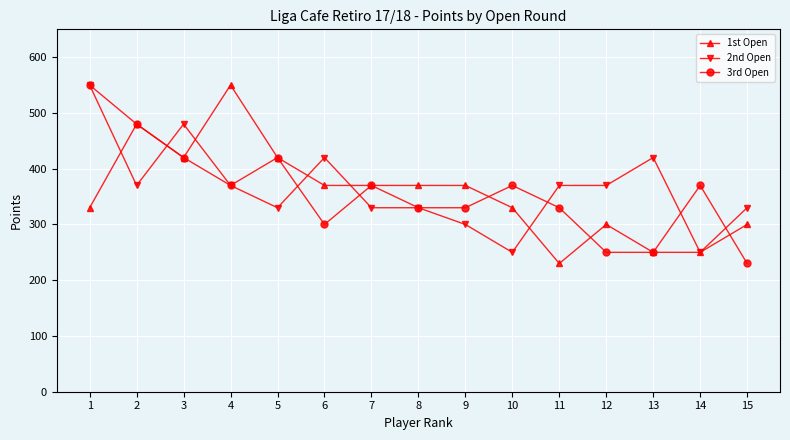

Reading left to right, extract all data points from this chart.

1st Open: 1=330	2=480	3=420	4=550	5=420	6=370	7=370	8=370	9=370	10=330	11=230	12=300	13=250	14=250	15=300
2nd Open: 1=550	2=370	3=480	4=370	5=330	6=420	7=330	8=330	9=300	10=250	11=370	12=370	13=420	14=250	15=330
3rd Open: 1=550	2=480	3=420	4=370	5=420	6=300	7=370	8=330	9=330	10=370	11=330	12=250	13=250	14=370	15=230